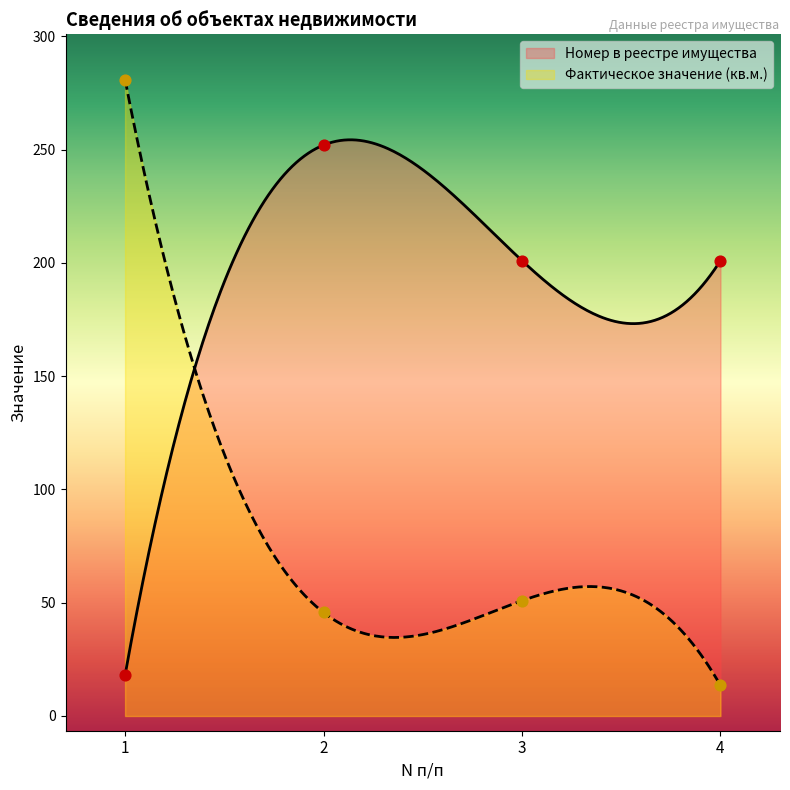

Which series has the largest total across all categories?

Номер в реестре имущества